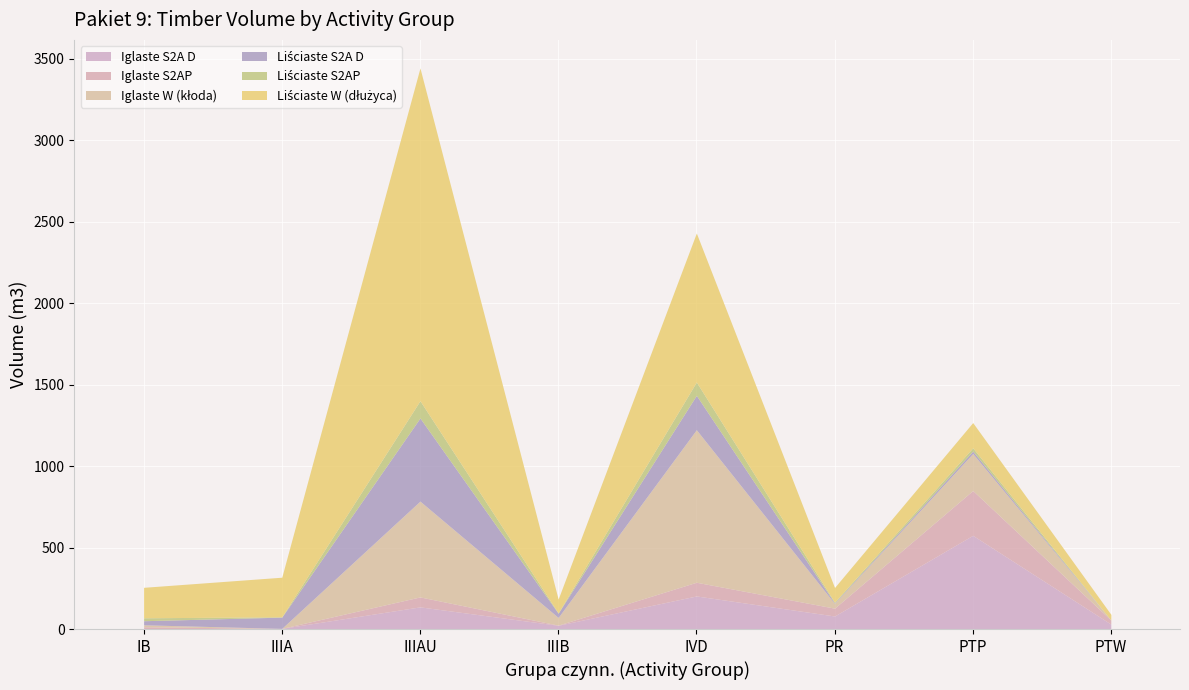

The Liściaste W (dłużyca) series shows 49 at IIIB. True or false?

False